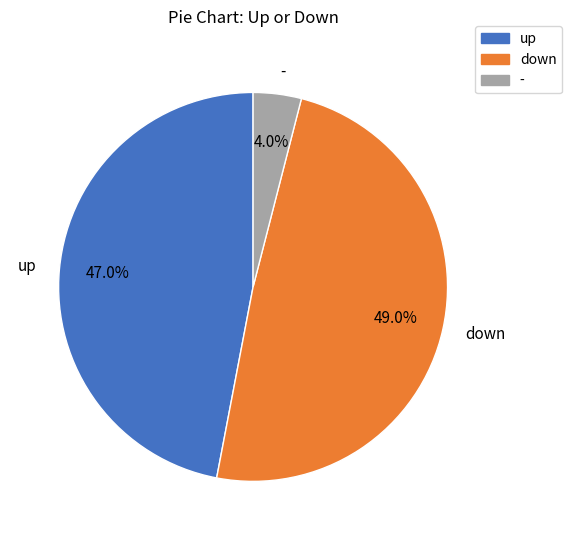

Is there any slice that represents more than half of the pie?

No